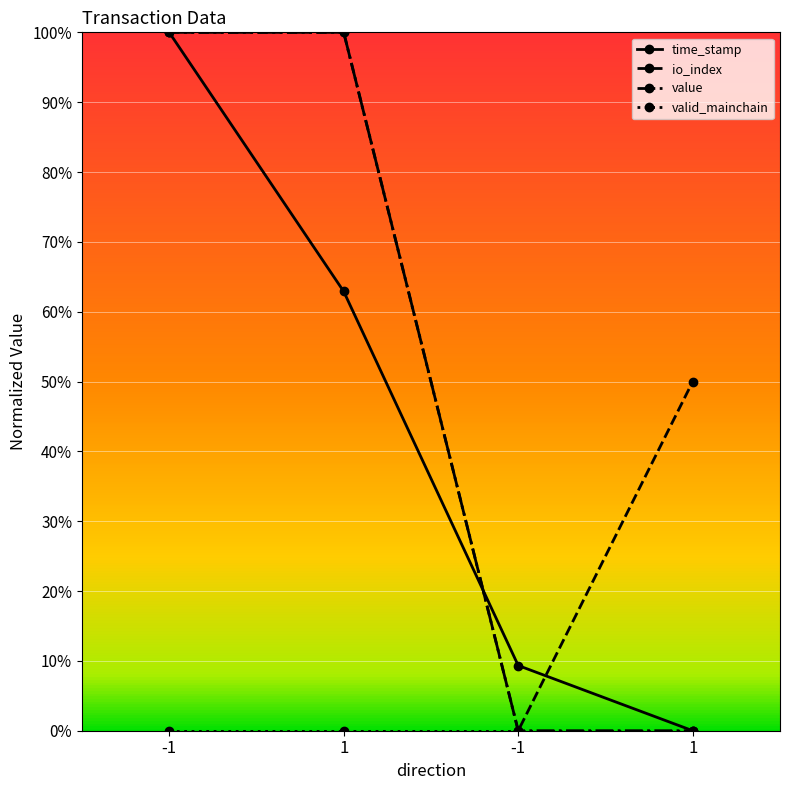

Is this an area chart (filled region under the line)?

No